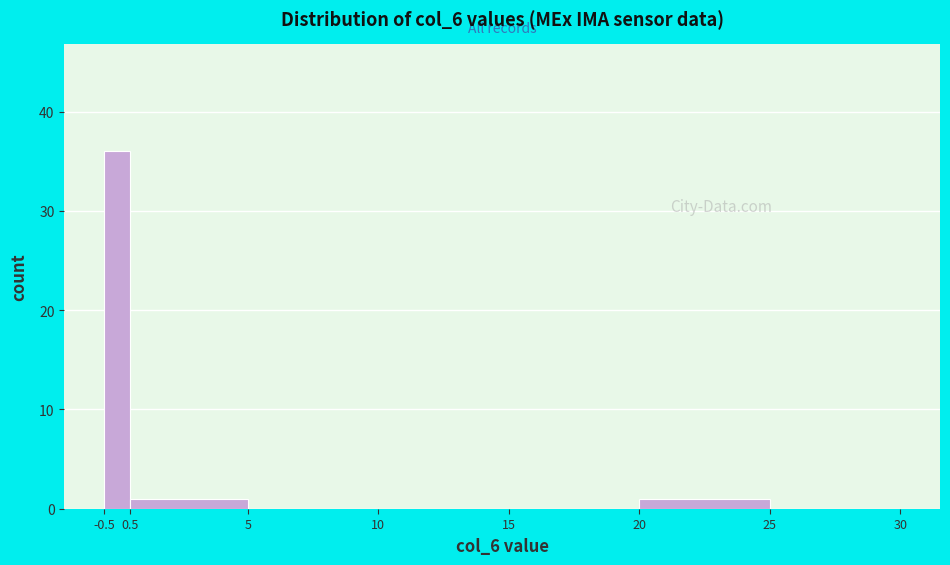

How tall is the bar that spans 0.5 to 5 on the x-axis? The values are not printed on the chart, so give them approximately, as read against the axis.

1